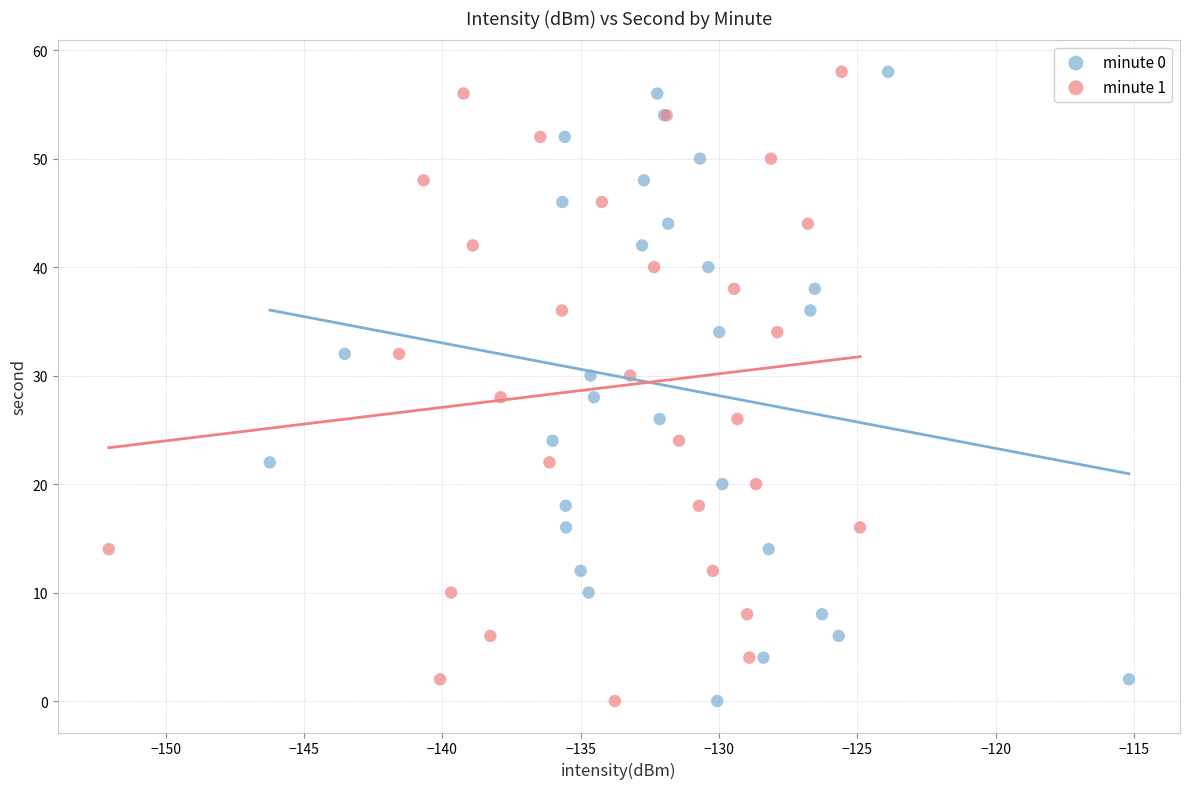

What are all the series names shown in the legend?

minute 0, minute 1